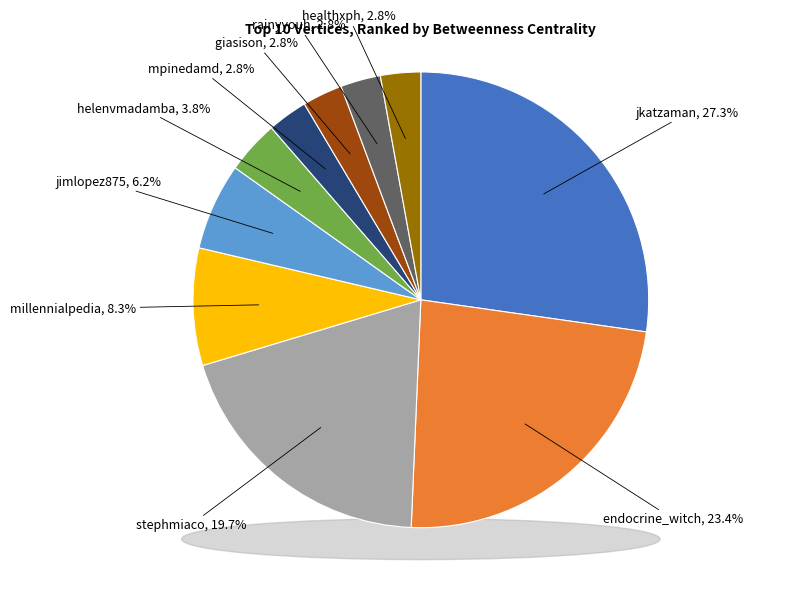

Between mpinedamd and millennialpedia, which is larger?

millennialpedia